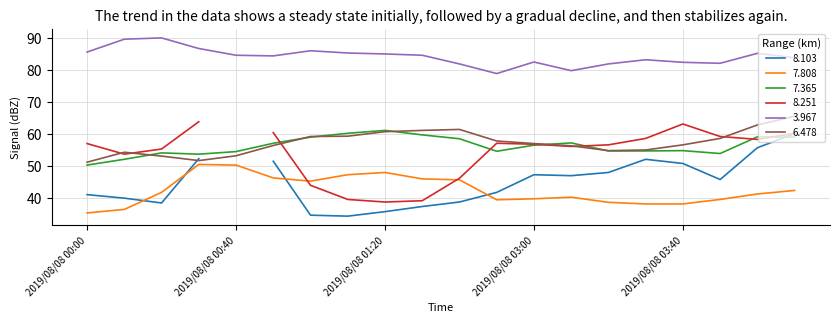

True or false: 7.808 and 7.365 cross at least once.

False